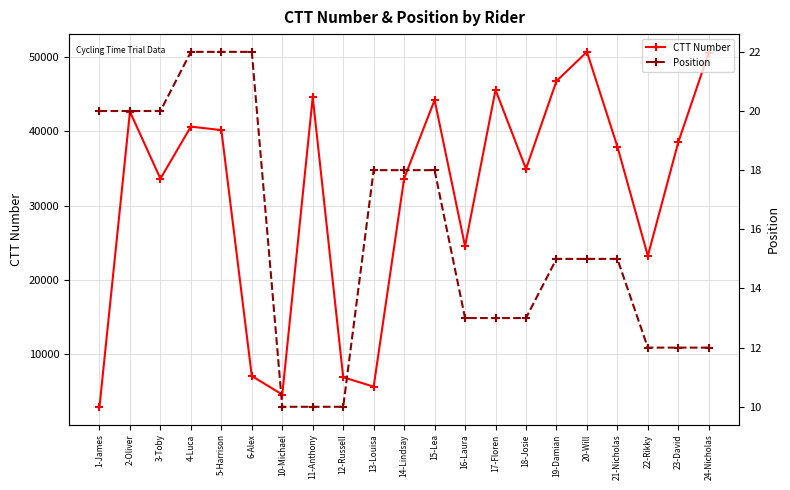

At which category does CTT Number reach its first local peak?

2-Oliver